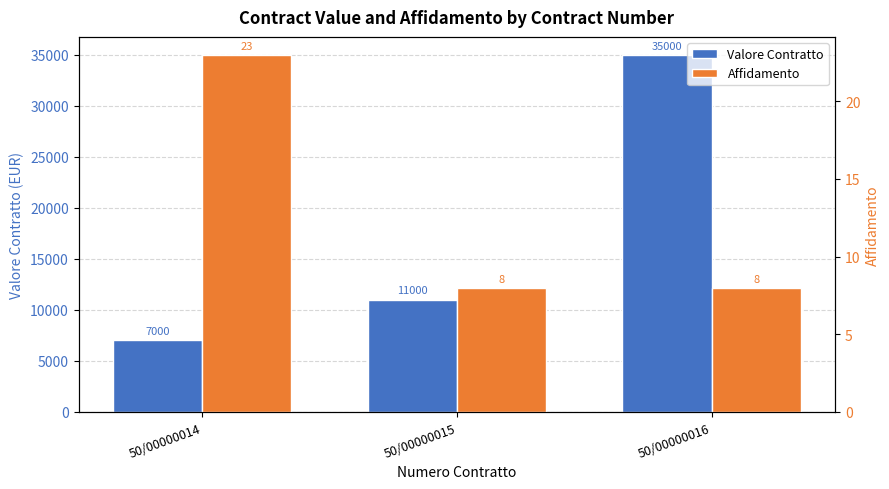

Reading left to right, list all the values displayed in this chart.

Valore Contratto: 7000	11000	35000
Affidamento: 23	8	8